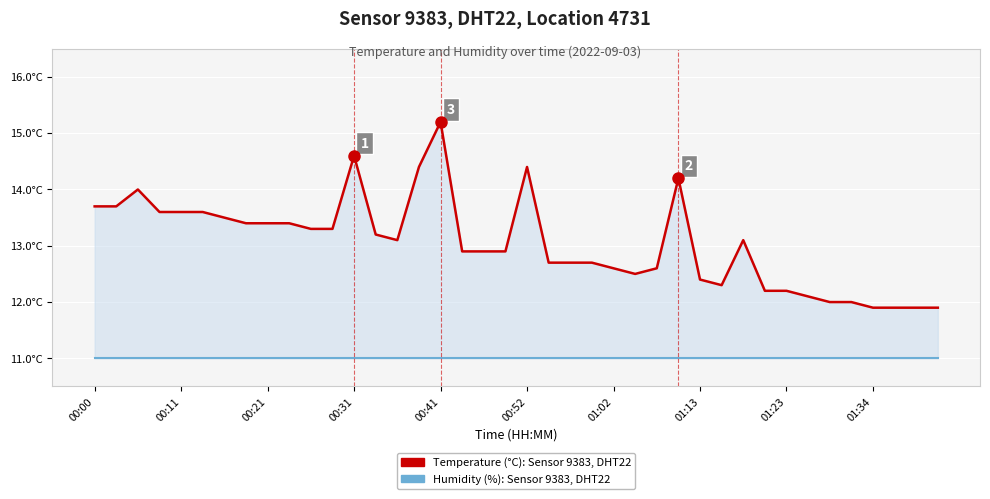

True or false: Humidity (scaled): Sensor 9383, DHT22, Location 4731 has a value of 3.3 at 18.

False